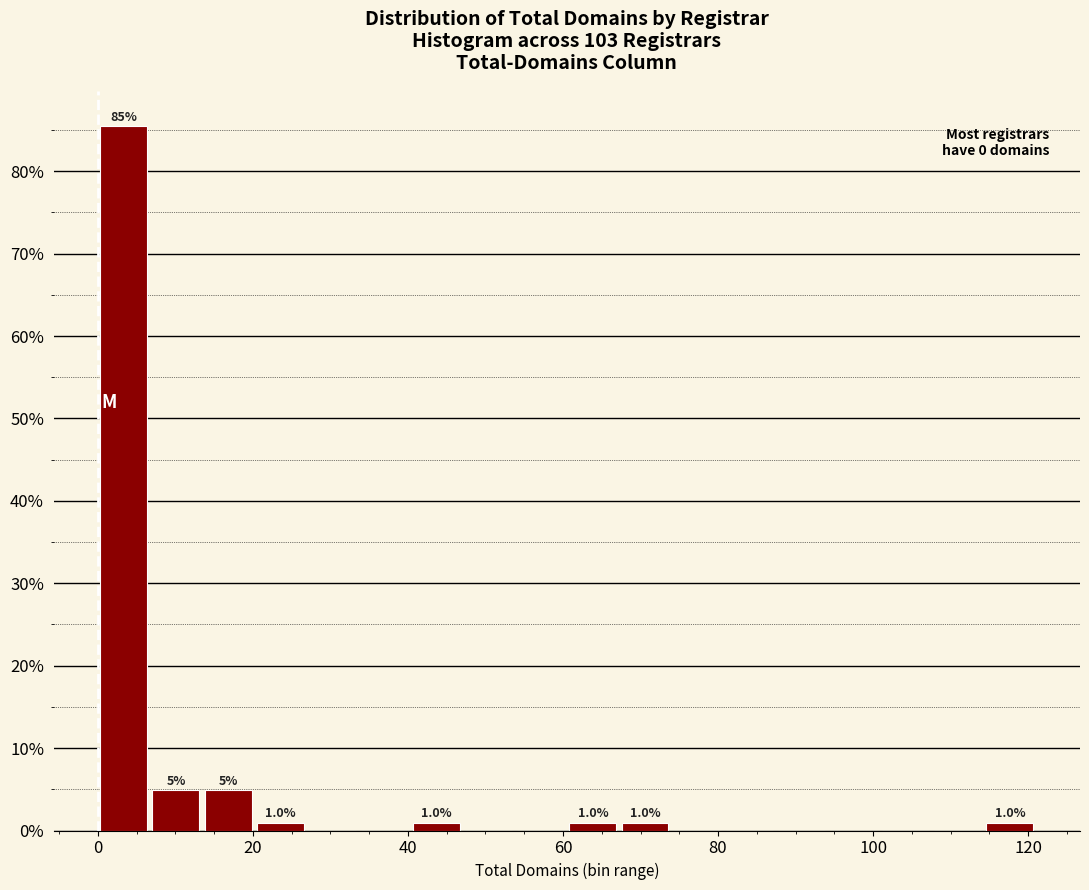

Read against the x-axis, roughly where is the centre of the tallest bar?

4